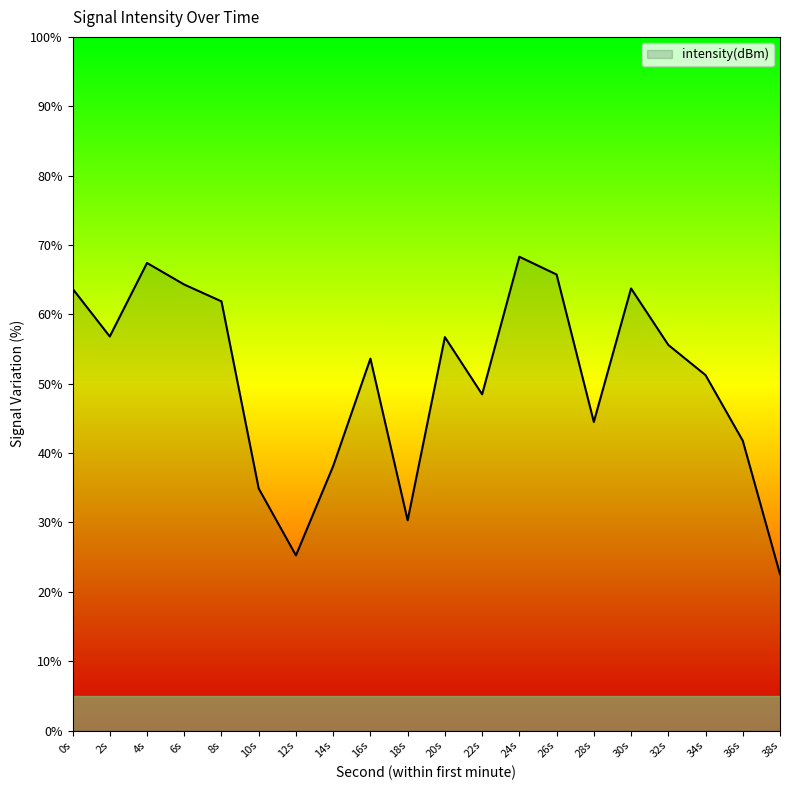

What is the maximum value shown in the chart?

68.3